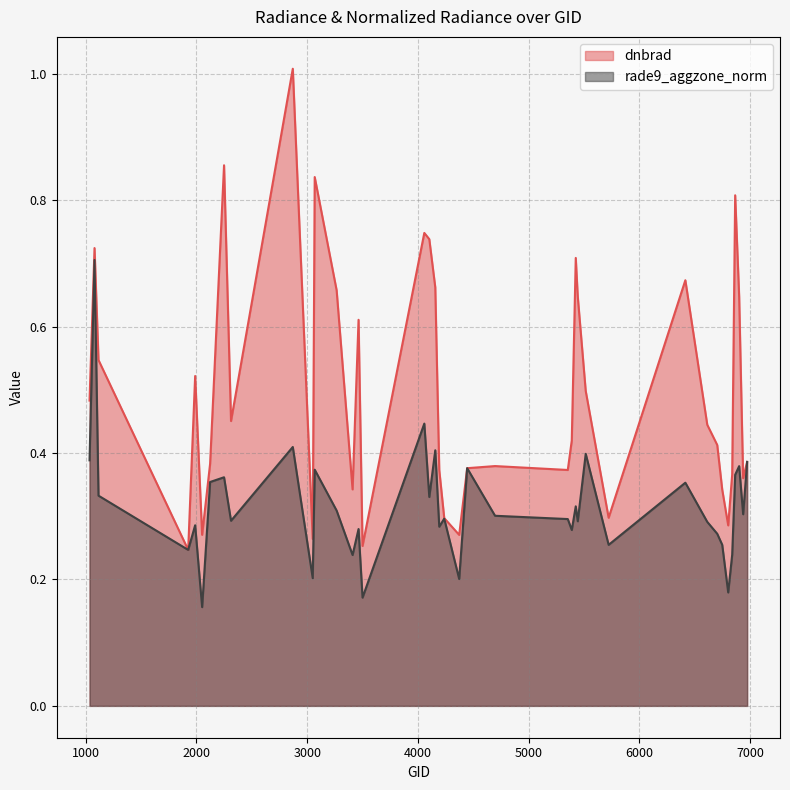

Does the chart display data point markers on the line(s)?

No